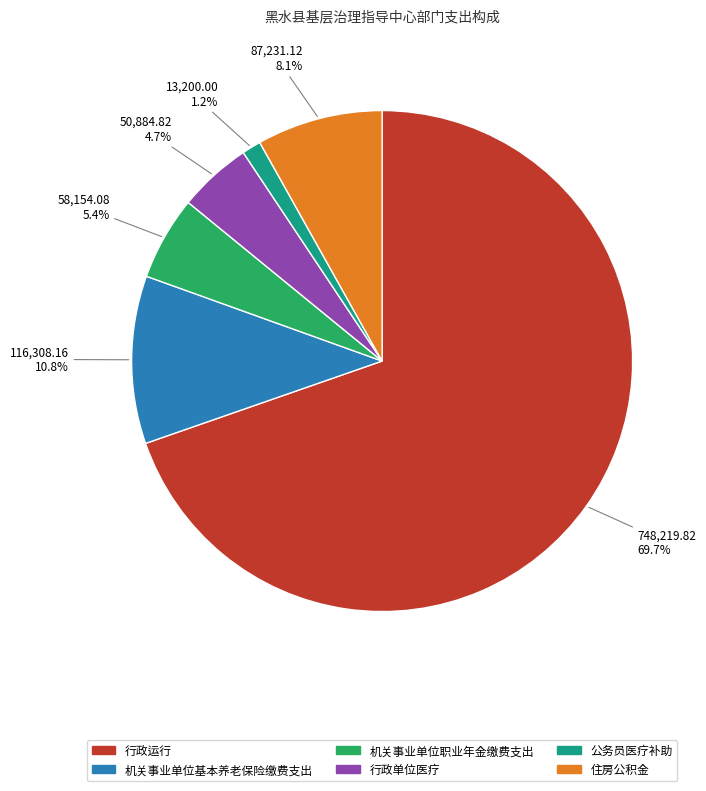

Does 住房公积金 account for over 50% of the chart?

No